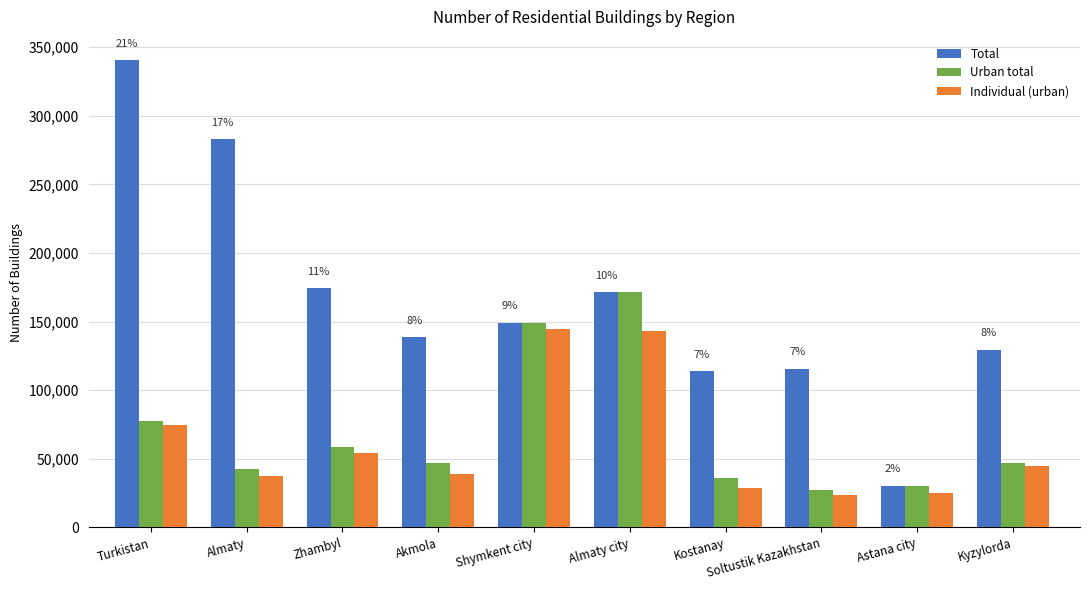

At how many categories does at least one series exceed 125226?

7